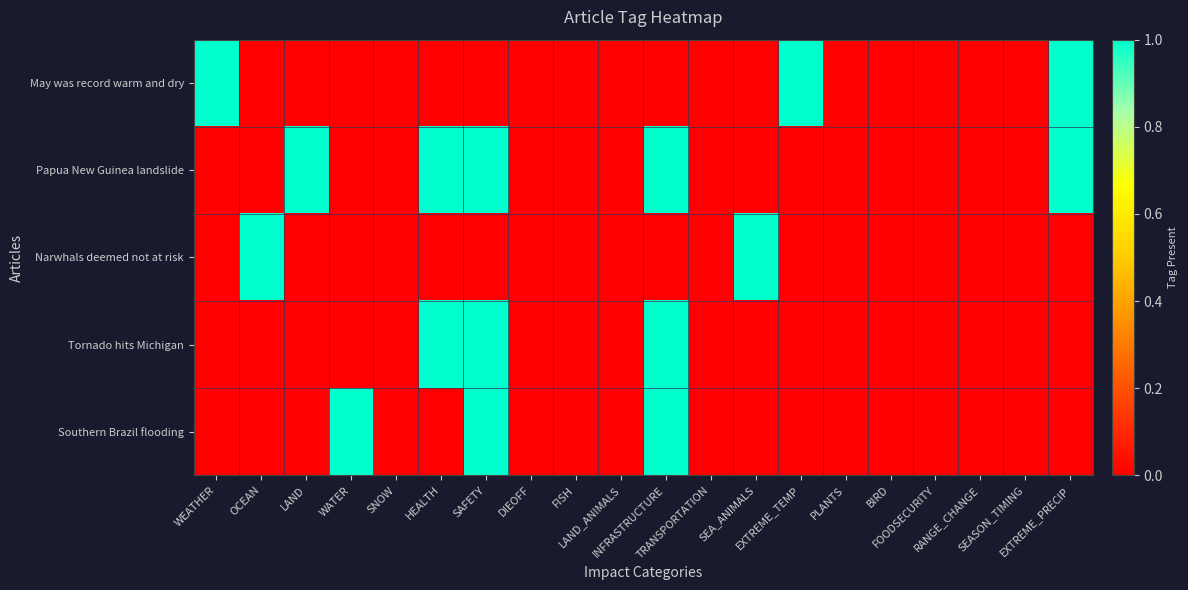

Which category has the lowest value across all series?

OCEAN